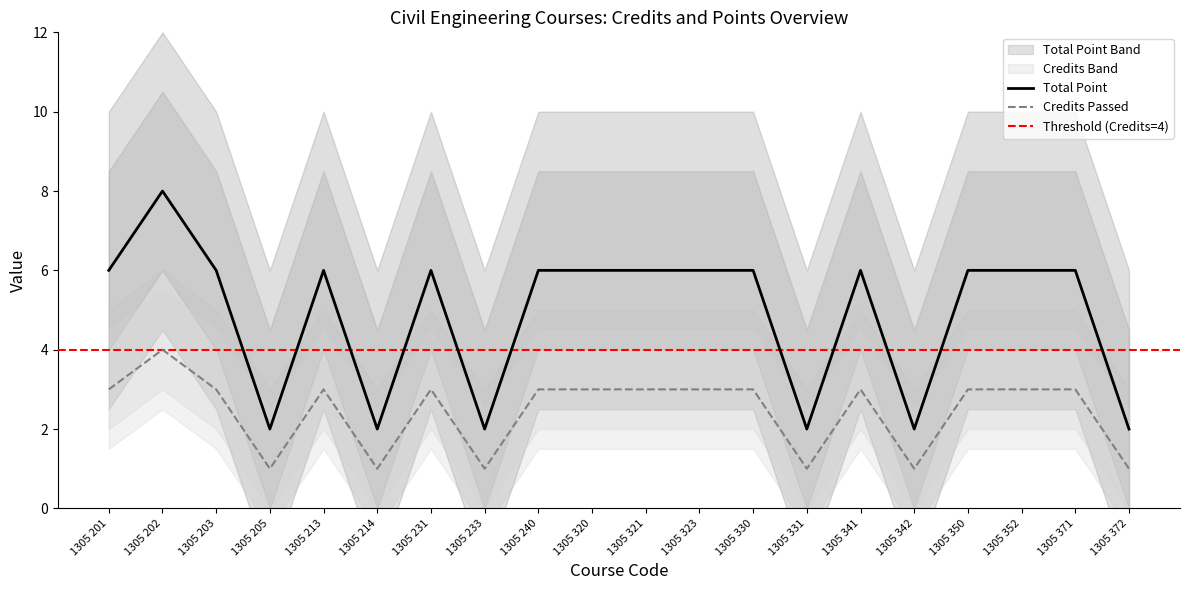

The Credits Passed series shows 1 at 1305 213. True or false?

False